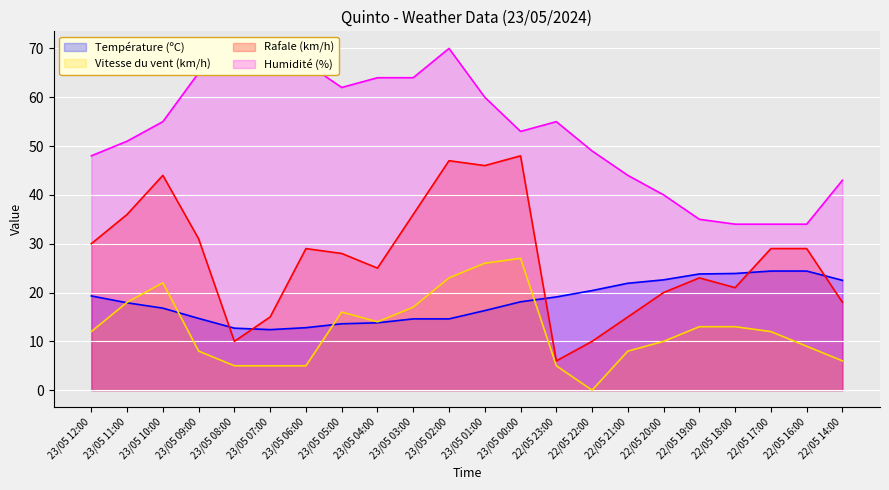

Which label corresponds to the largest value in the chart?

23/05 08:00